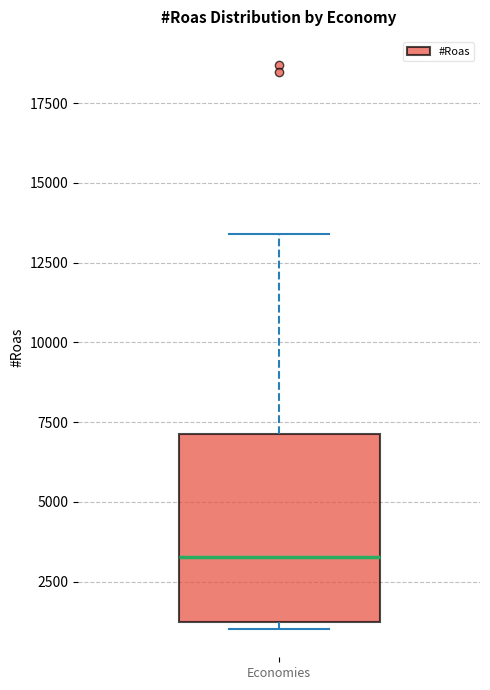

Where is the lower edge of the box for Economies on the y-axis? The values are not printed on the chart, so give them approximately, as read against the axis.

1500